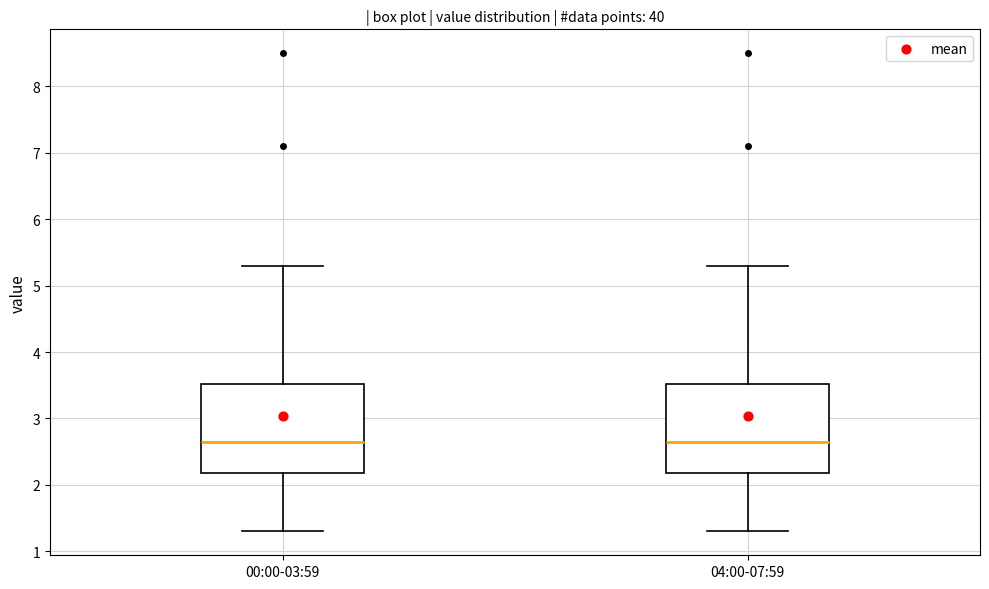

Where does the lower whisker of the box for 04:00-07:59 end on the y-axis? The values are not printed on the chart, so give them approximately, as read against the axis.

1.3